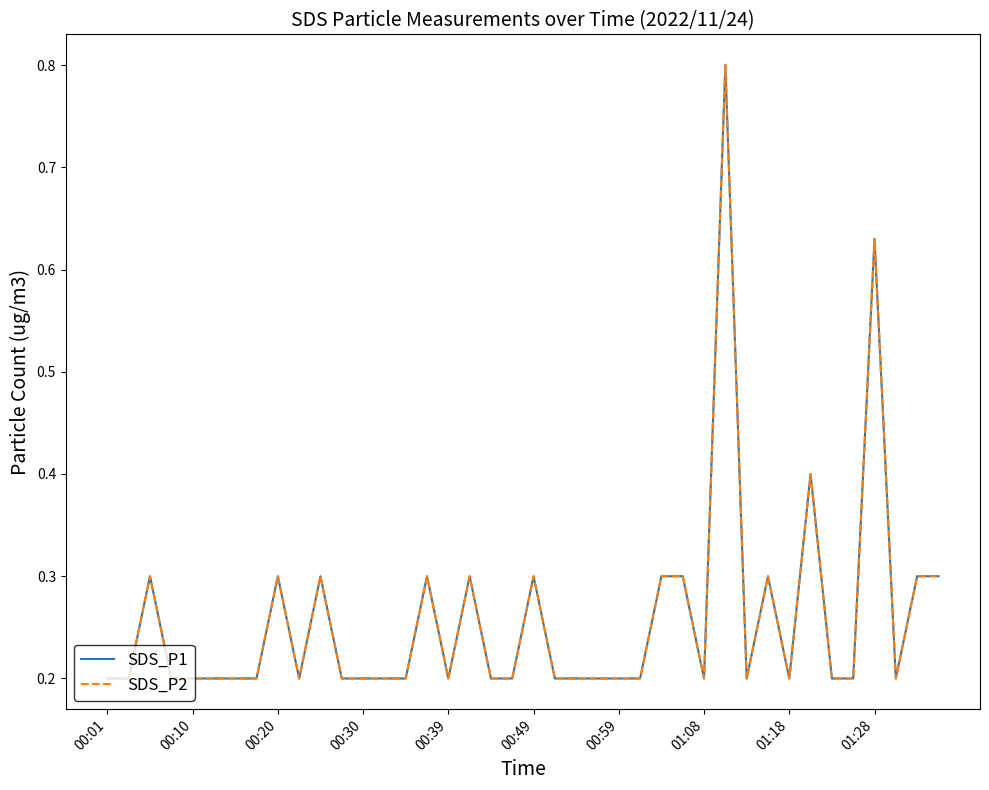

Does the chart have visible grid lines?

No